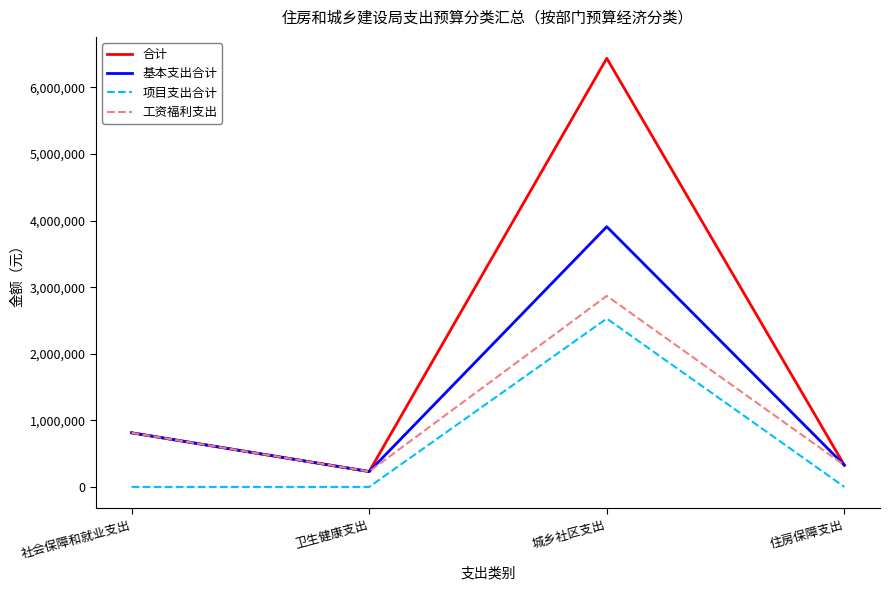

The 工资福利支出 series shows 231122.8 at 卫生健康支出. True or false?

True